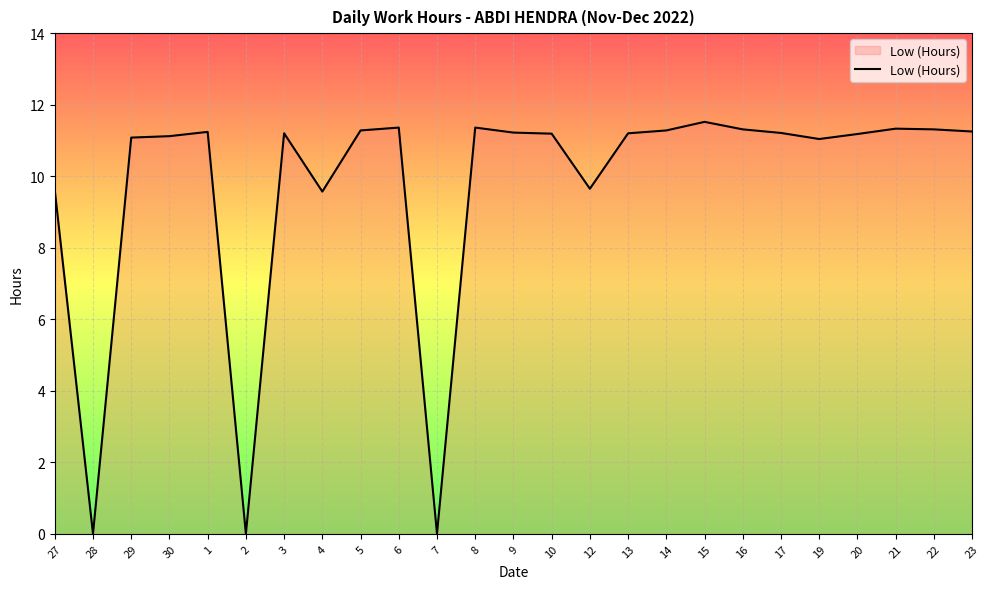

What position from the left is 23?

25